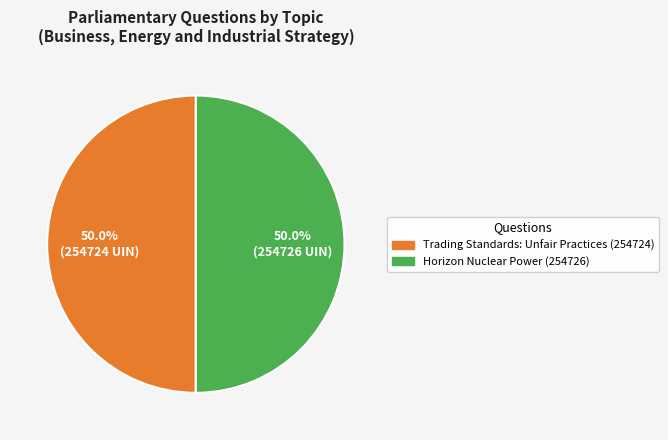

How many slices are in this pie chart?

2